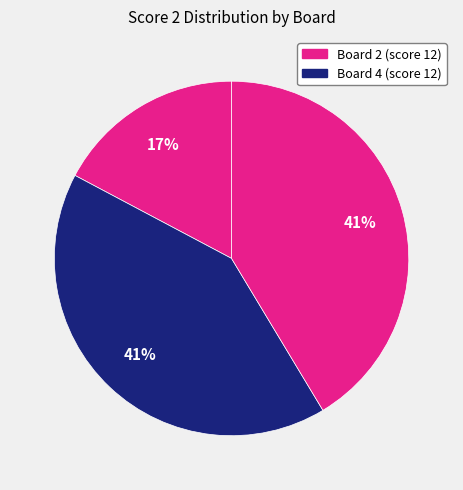

Is there a majority slice in this chart?

No